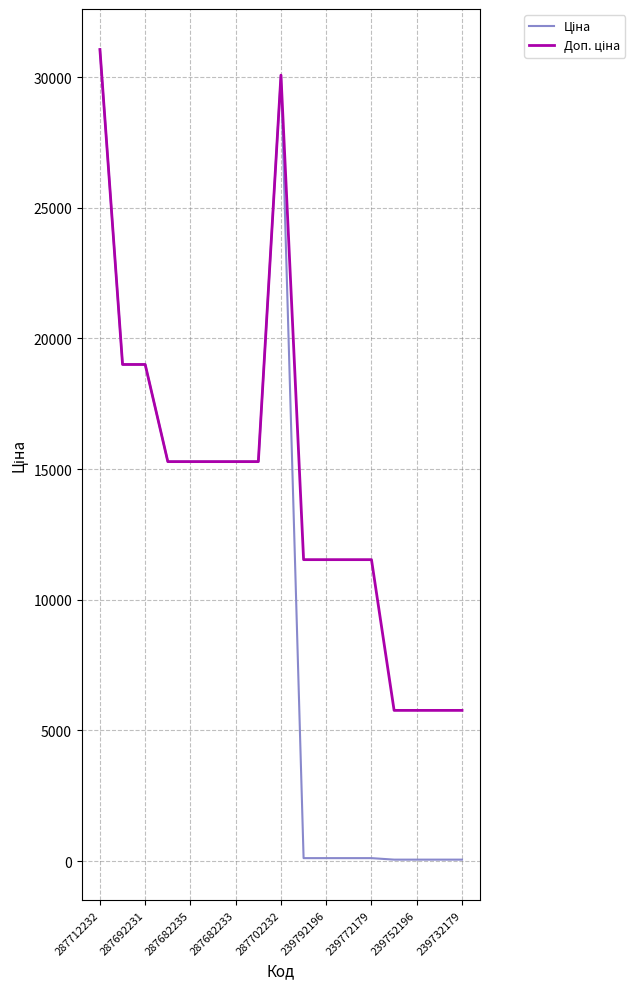

What is the greatest value displayed?

31058.4